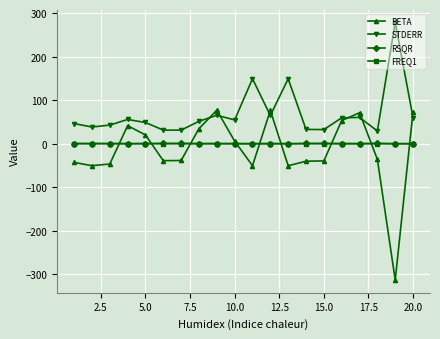

True or false: STDERR and RSQR cross at least once.

False